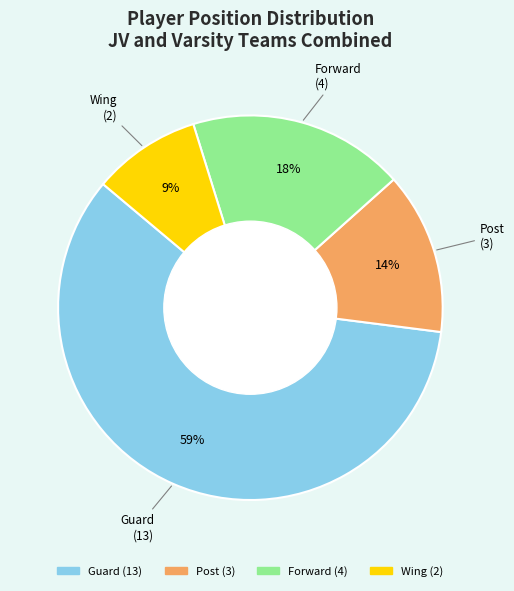

To the nearest percent, what is the combined percentage of Guard and Wing?

68%